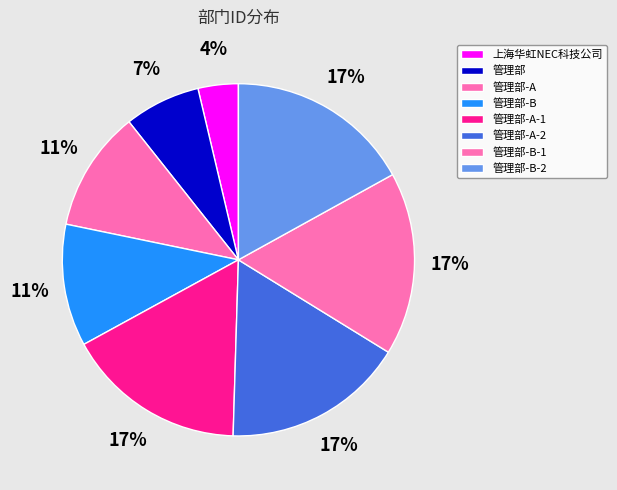

Rank the categories by value from lowest to highest.

上海华虹NEC科技公司, 管理部, 管理部-A, 管理部-B, 管理部-A-1, 管理部-A-2, 管理部-B-1, 管理部-B-2